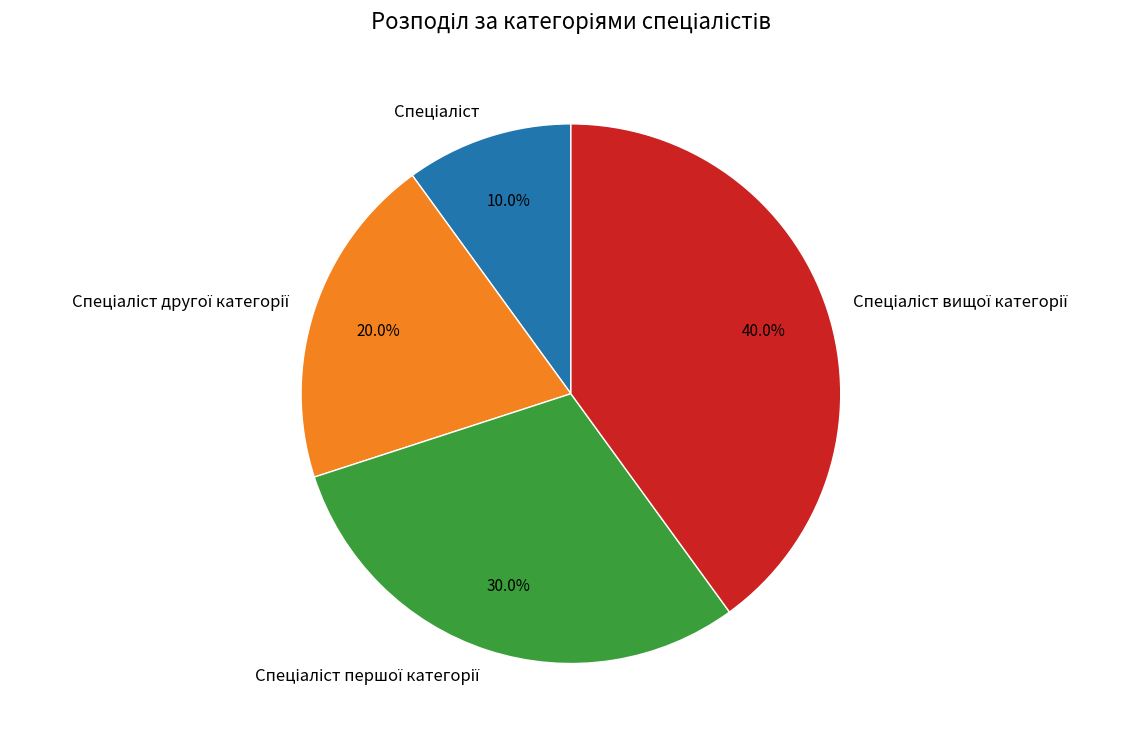

Is there any slice that represents more than half of the pie?

No